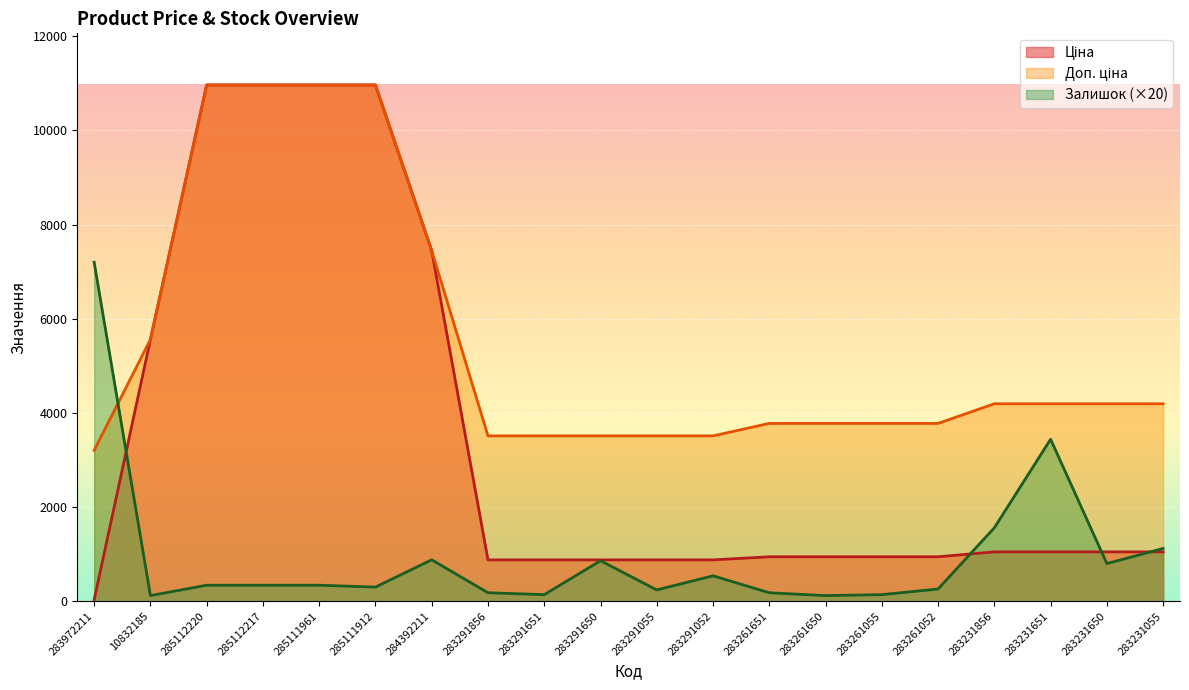

What position from the left is 283231856?

17